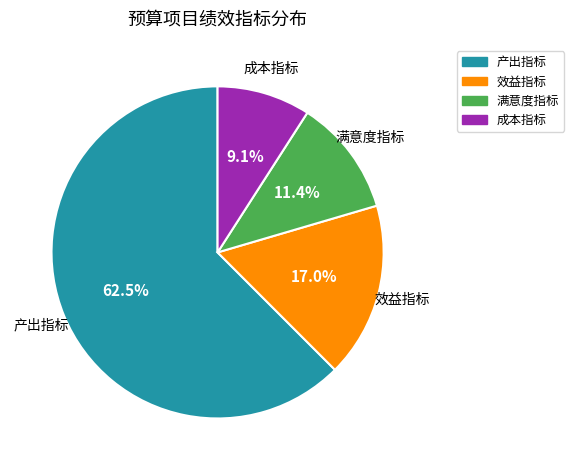

What is the ratio of the value at 满意度指标 to the value at 效益指标?

0.7